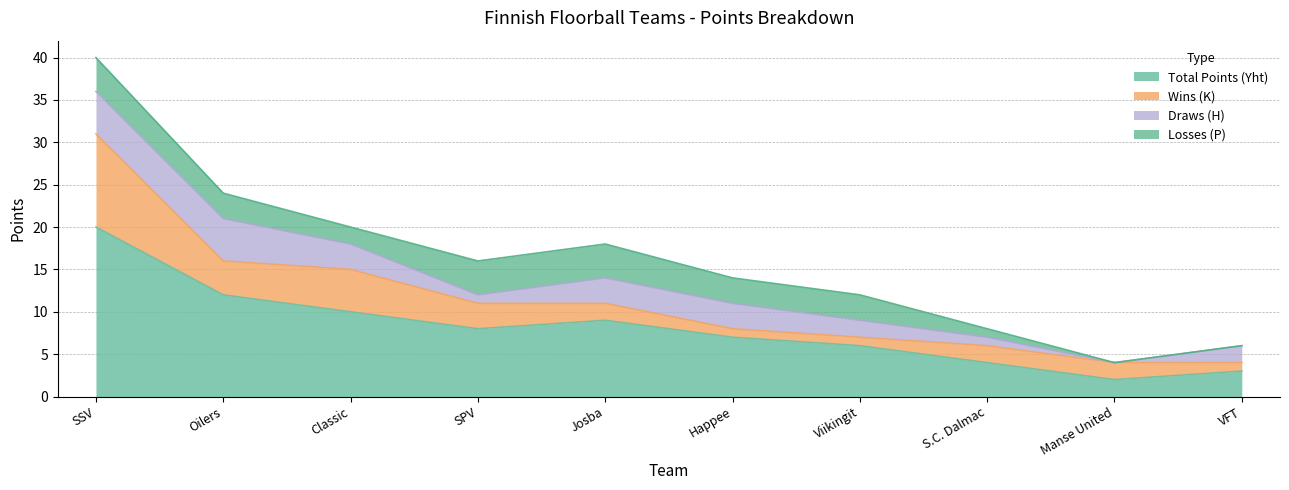

What is the greatest value displayed?

20